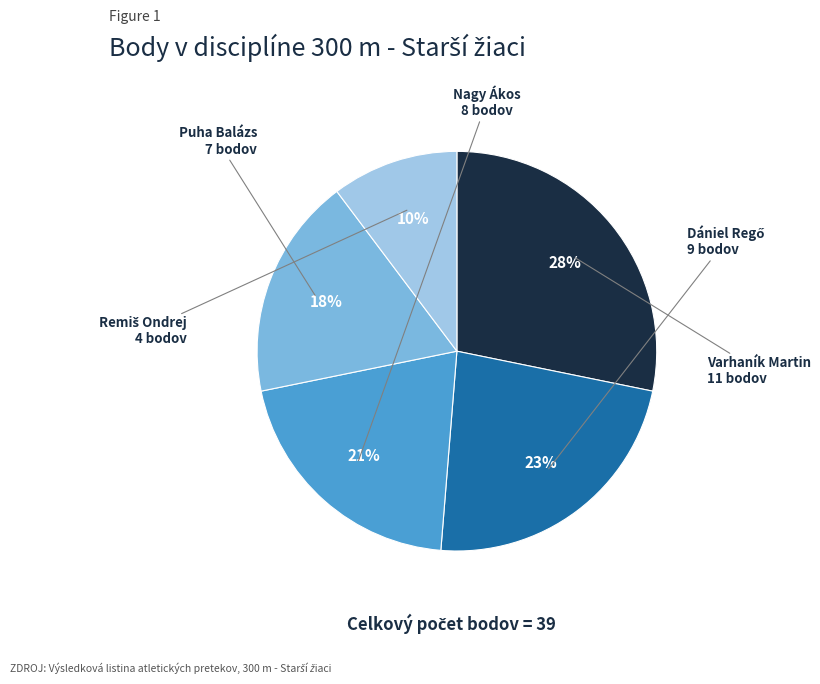

Is there any slice that represents more than half of the pie?

No